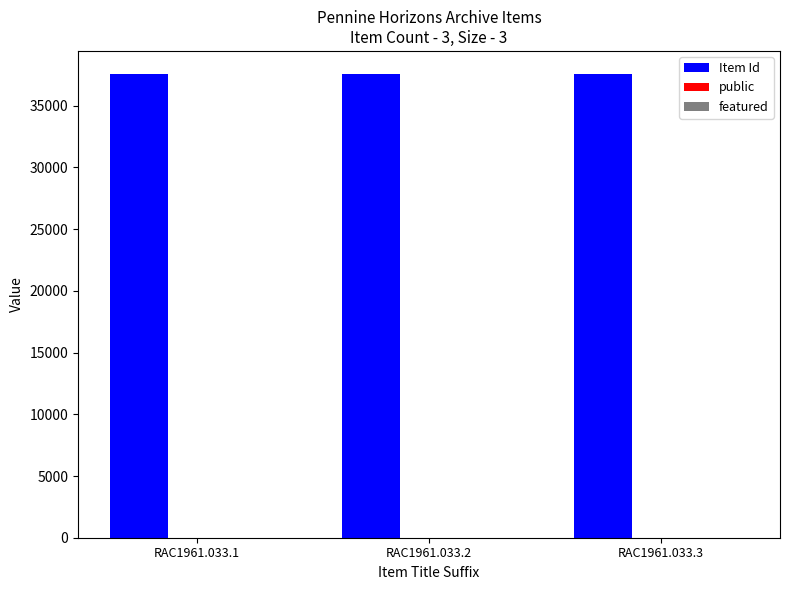

What is the sum of all Item Id values?

112668